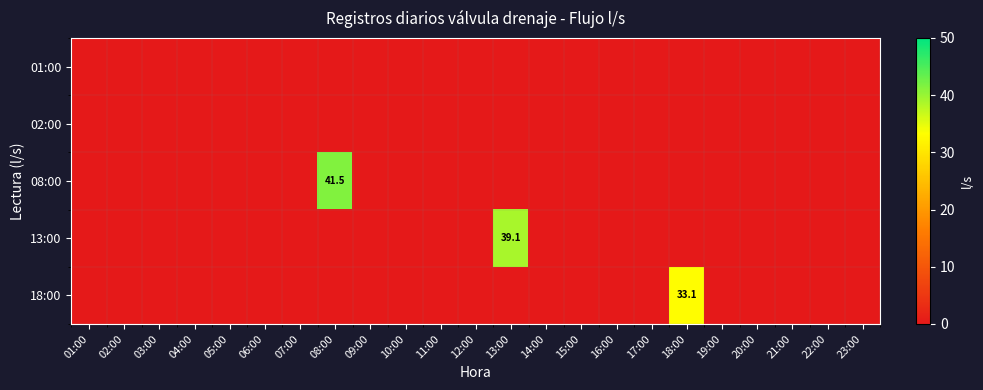

Is the value of 01:00 at 21:00 greater than the value of 13:00 at 01:00?

No